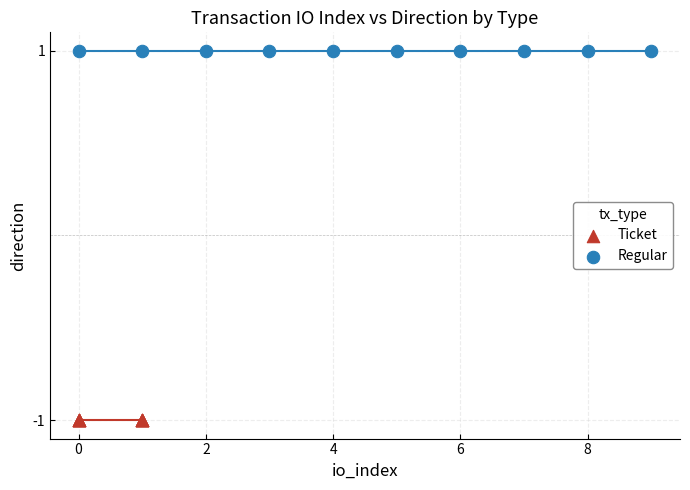

Which series contains the highest Y value?

Regular